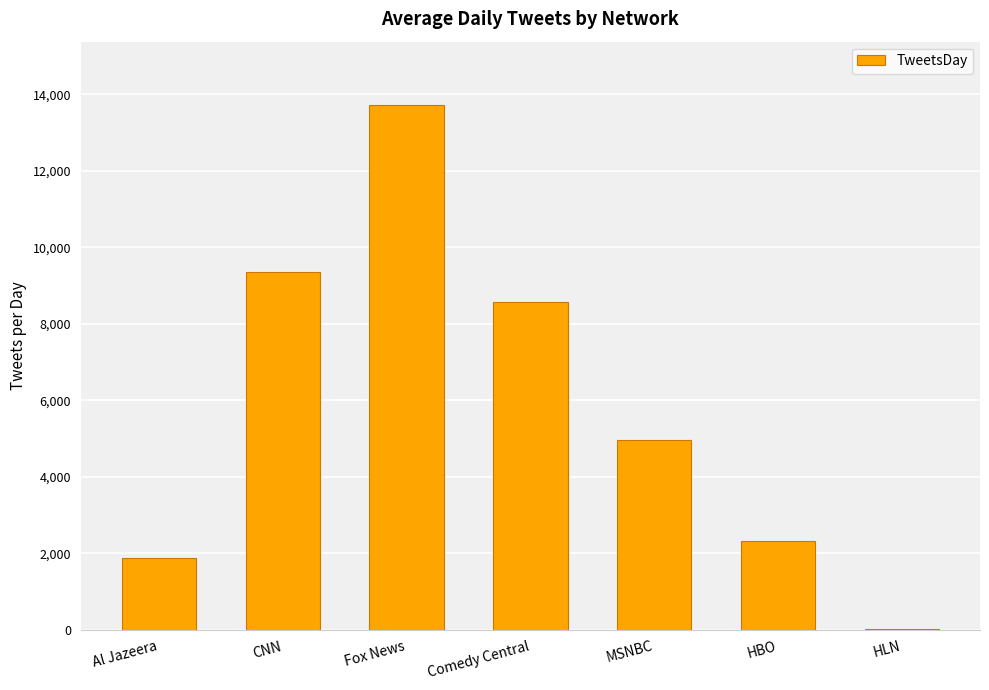

At which category does the chart reach its peak across all series?

Fox News